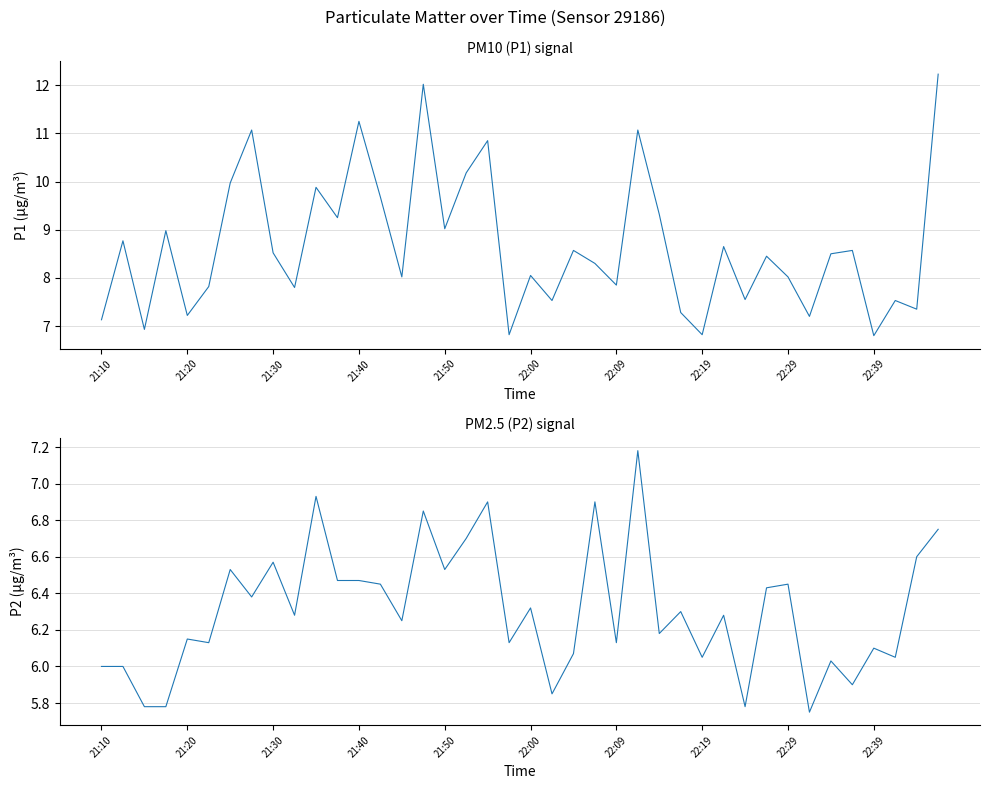

What is the label of the 10th point from the right?

30